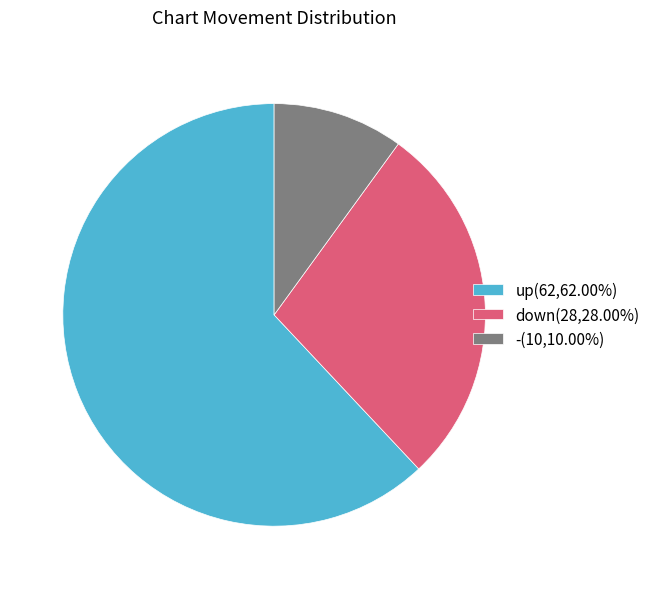

True or false: up accounts for 62% of the total.

True